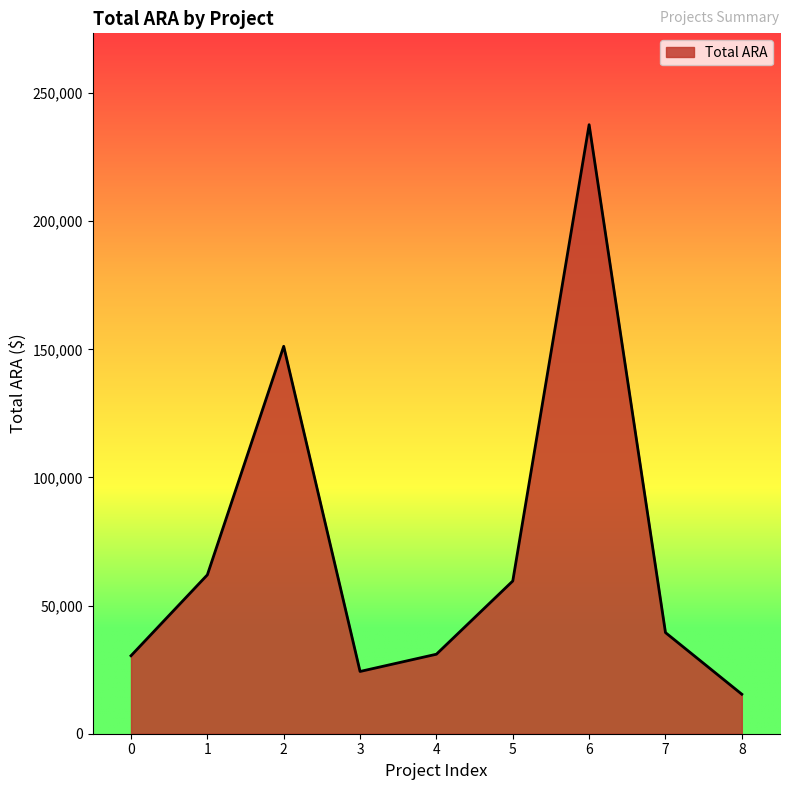

How many lines are shown in the chart?

1